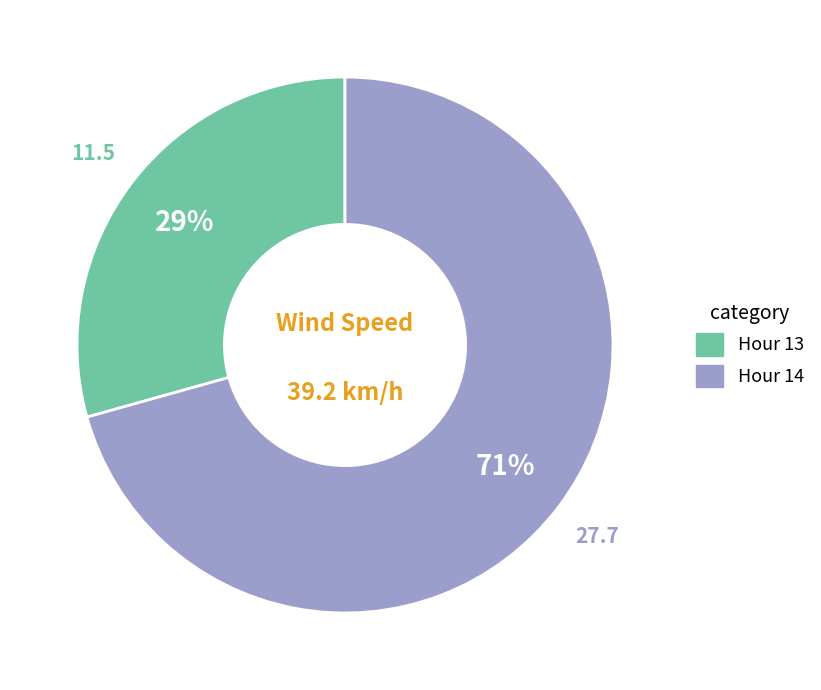

Rank the categories by value from lowest to highest.

Hour 13, Hour 14